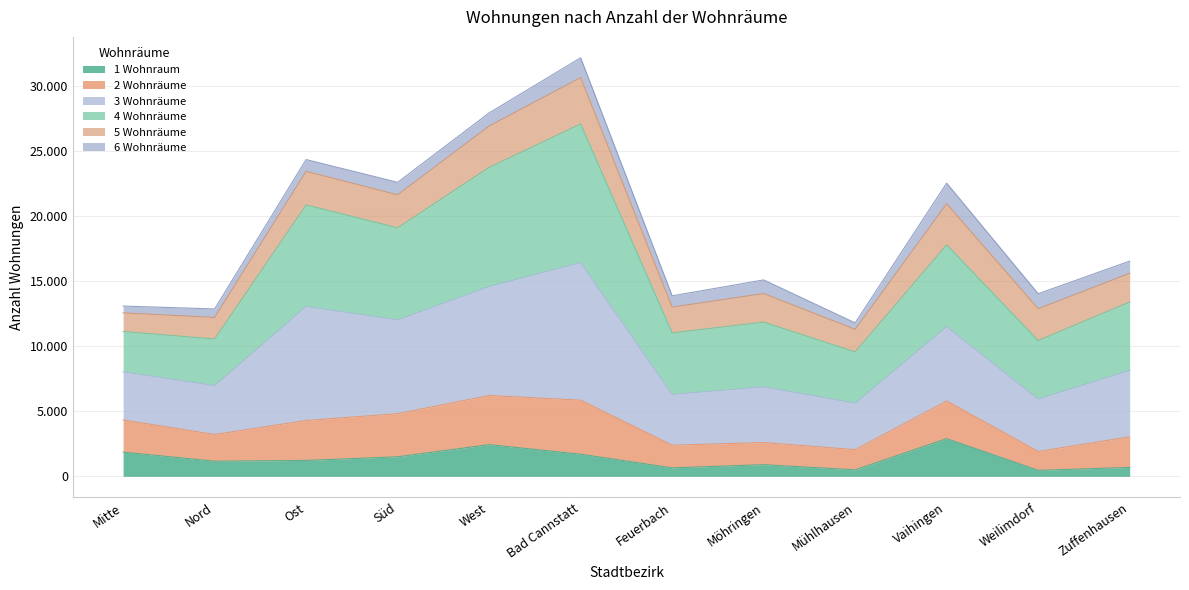

What are all the series names shown in the legend?

1 Wohnraum, 2 Wohnräume, 3 Wohnräume, 4 Wohnräume, 5 Wohnräume, 6 Wohnräume